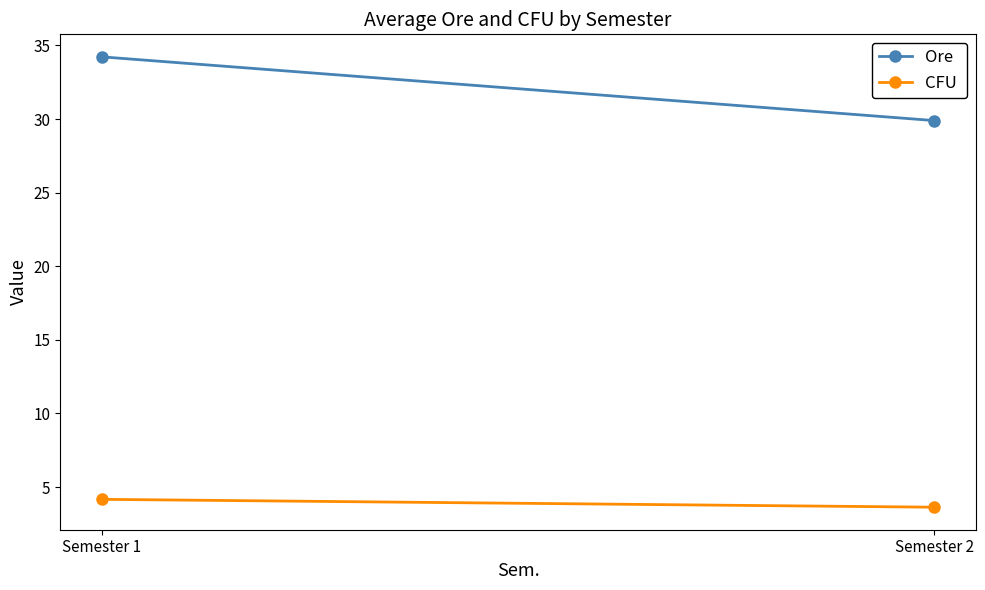

Which series has the largest total across all categories?

Ore 